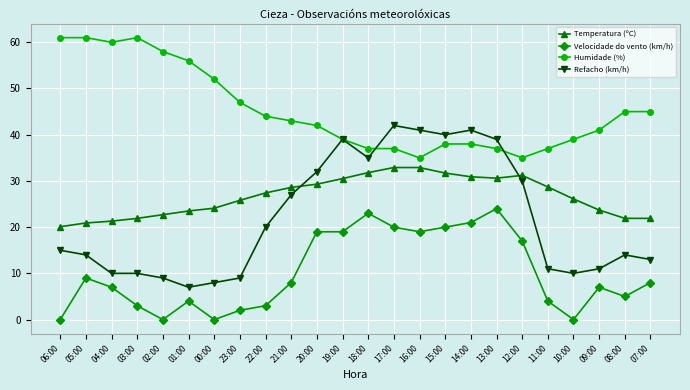

Which series has the widest spread of values?

Refacho (km/h)